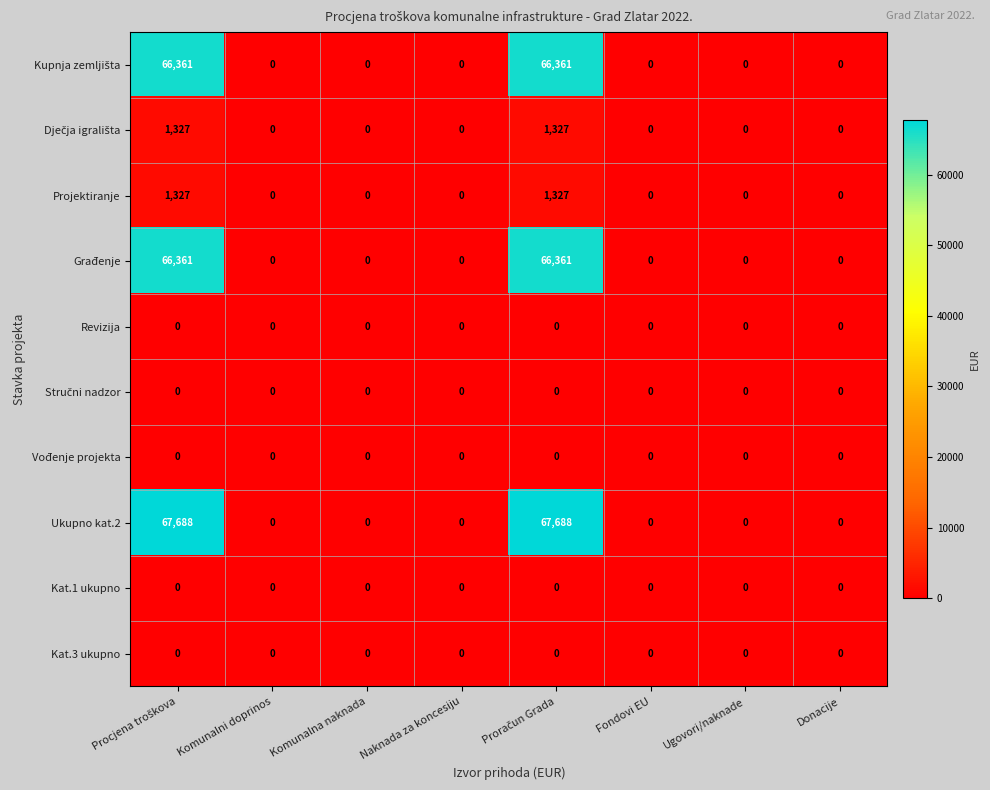

How many distinct data groups are displayed?

10